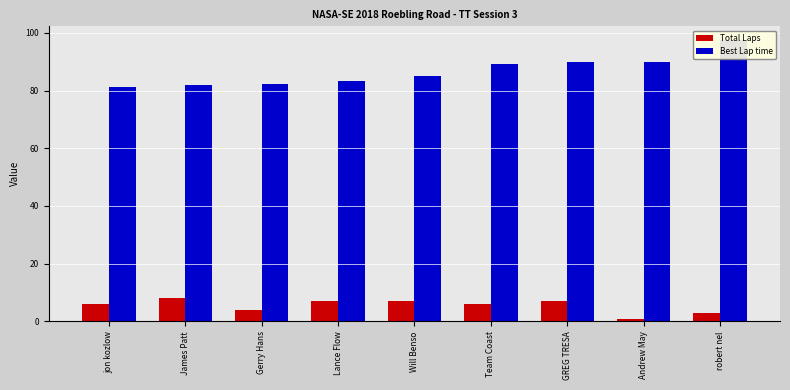

What position from the left is James Patt?

2